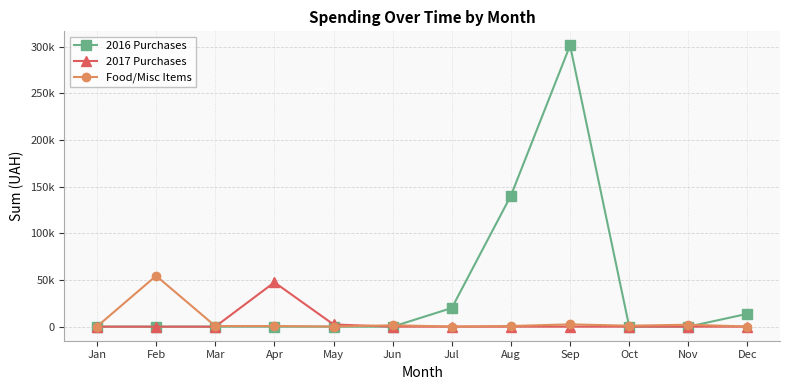

At which label does 2017 Purchases reach its peak?

Apr